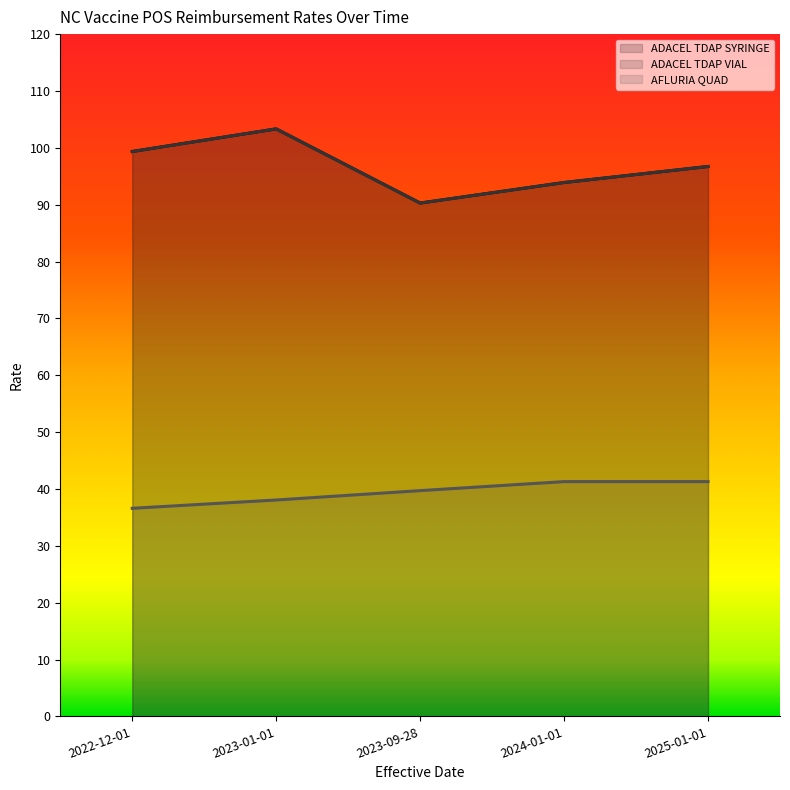

How many values in the ADACEL TDAP SYRINGE series are below 96?

2